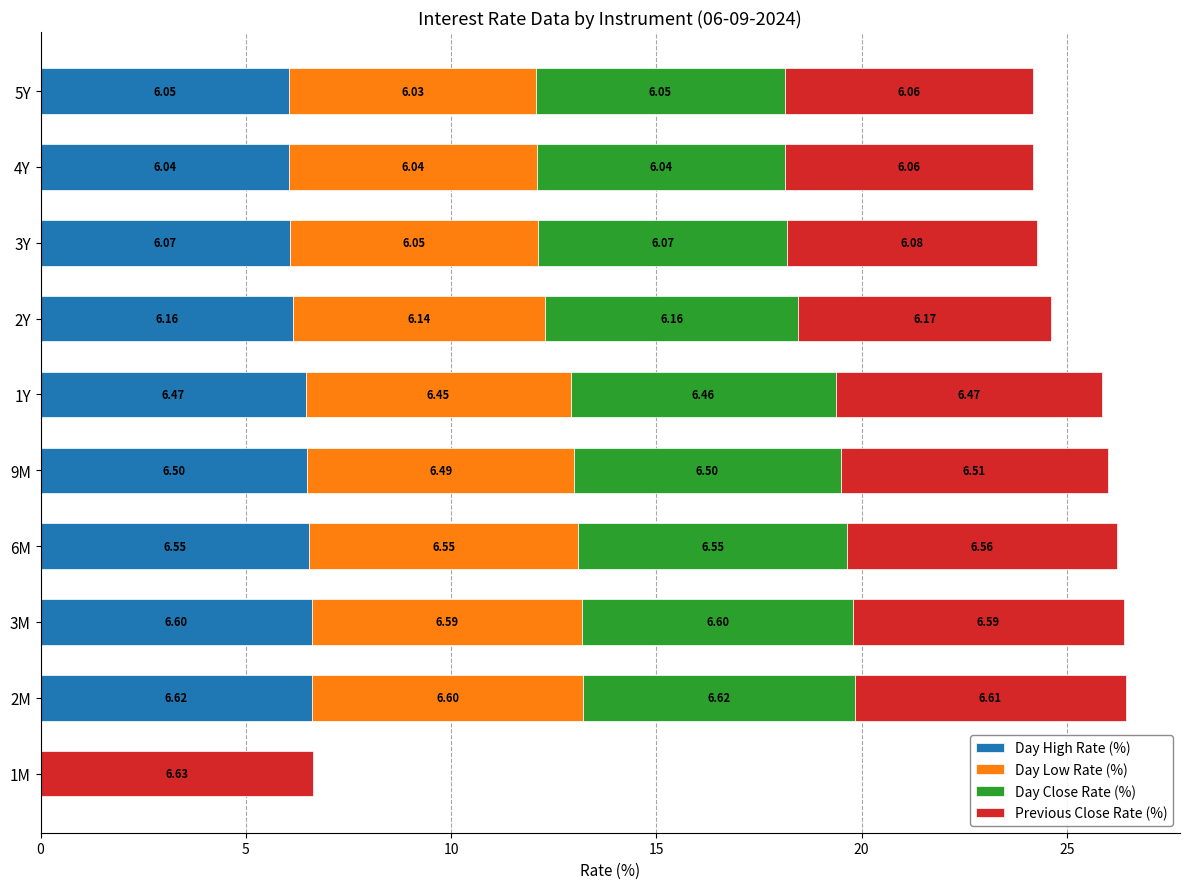

What is the total value across all series at 1M?

6.6